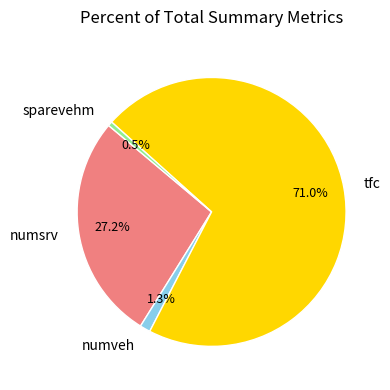

Does any single category account for the majority?

Yes